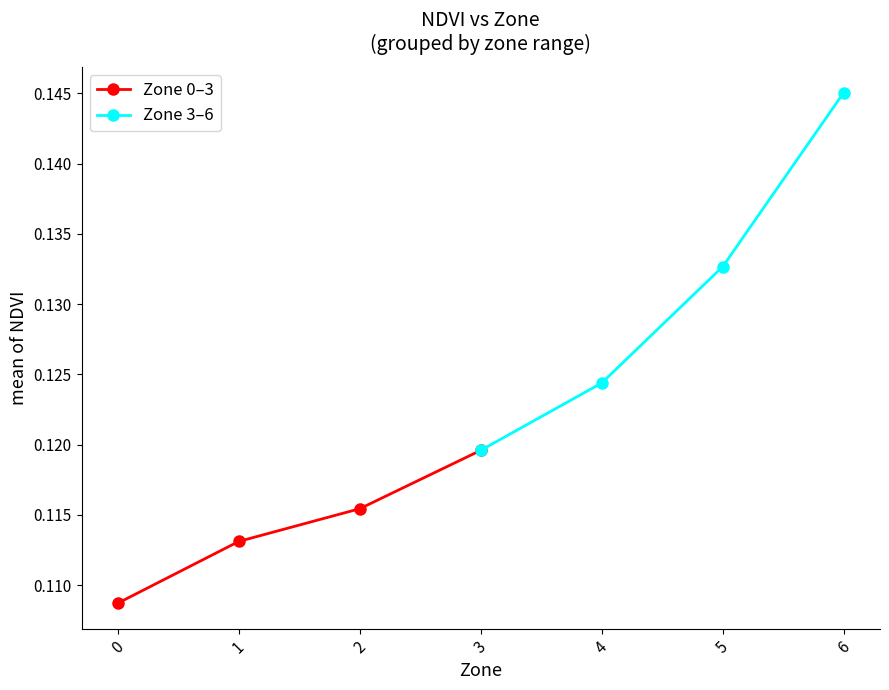

The Zone 0–3 series shows 0.1 at 3. True or false?

True